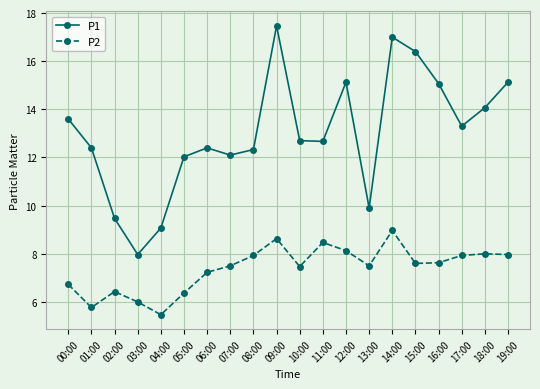

What is the average value of the P2 series?

7.4